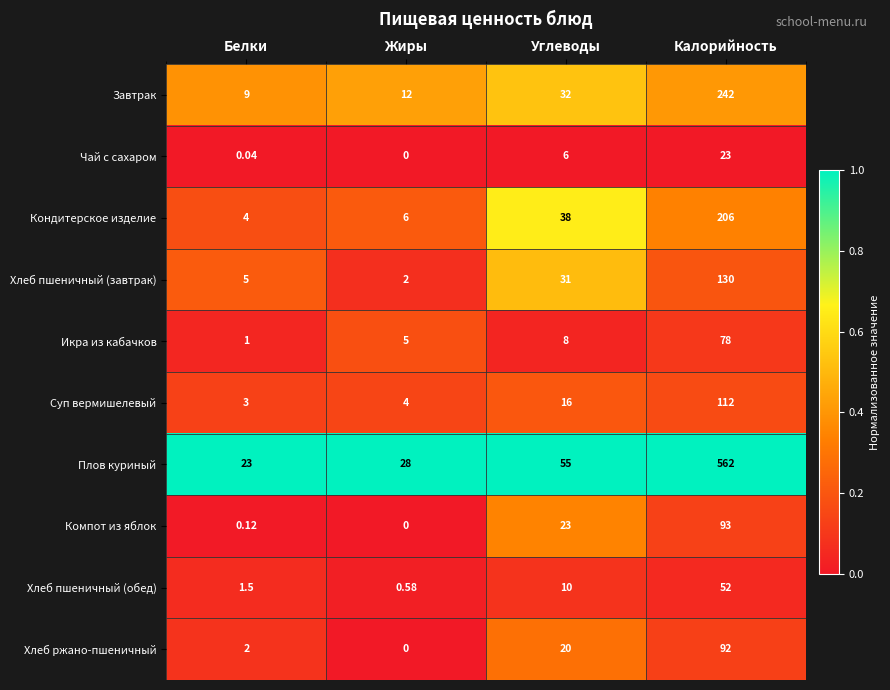

Which series has the largest total across all categories?

Плов куриный